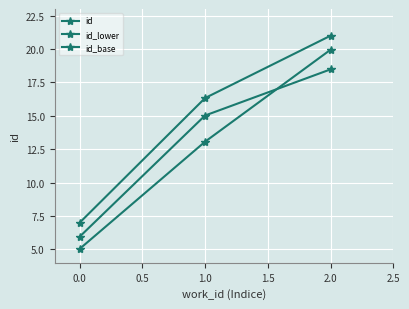

Which series has the largest range (max minus min)?

id_base